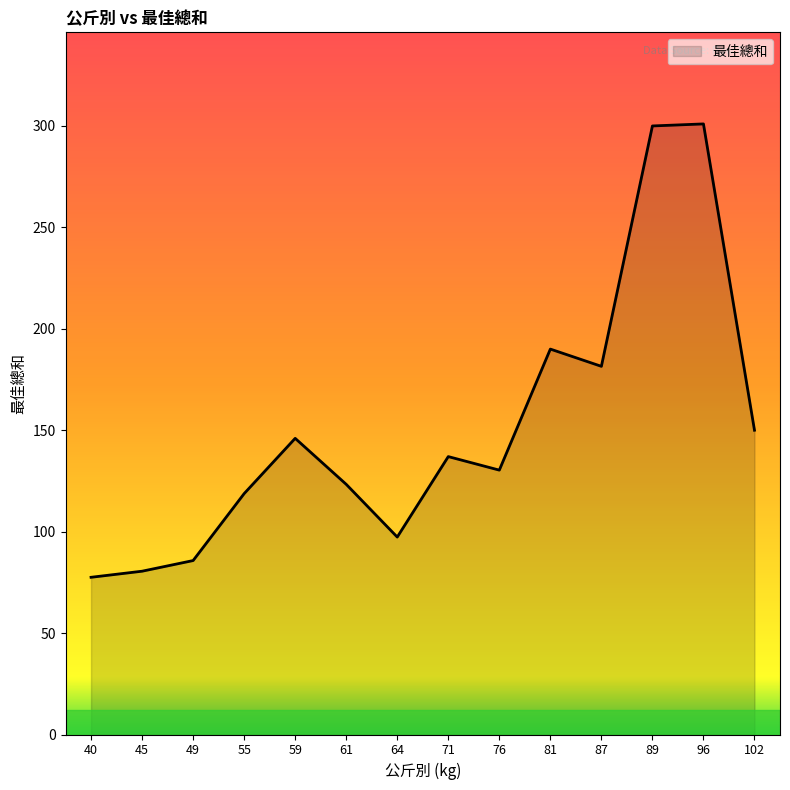

The value at 64 is 49. True or false?

False